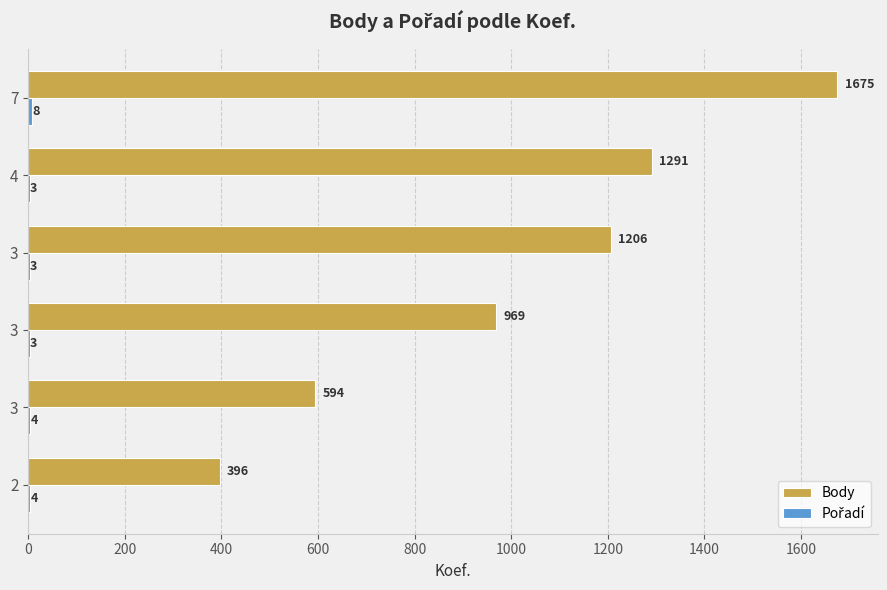

What is the minimum value shown in the chart?

3